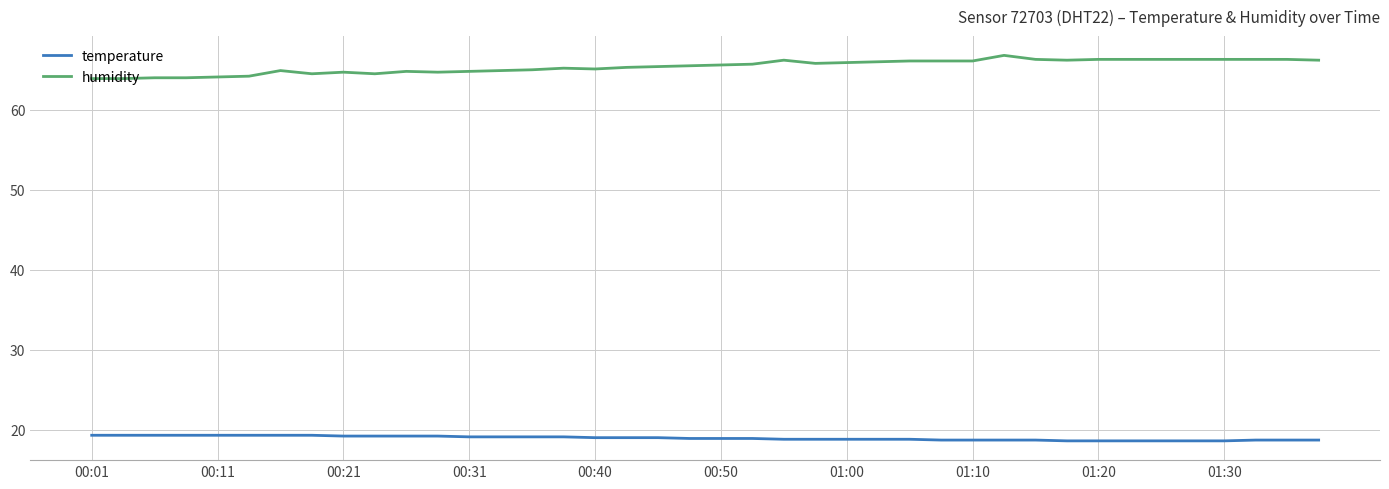

List the series in order of their overall mean, highest first.

humidity, temperature